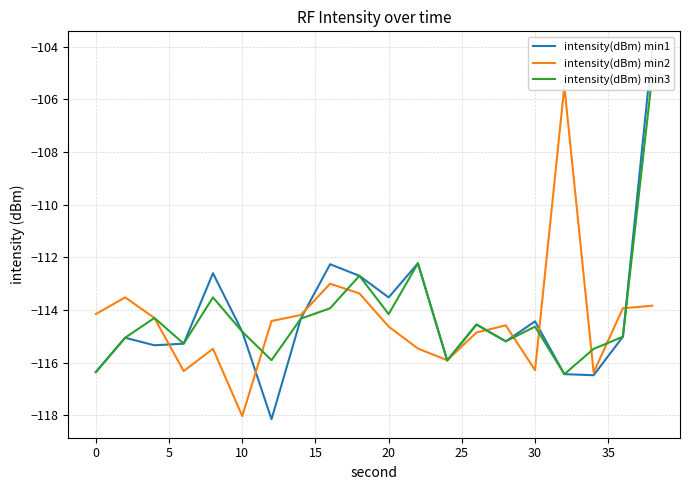

List the series in order of their peak value, lowest first.

intensity(dBm) min2, intensity(dBm) min3, intensity(dBm) min1